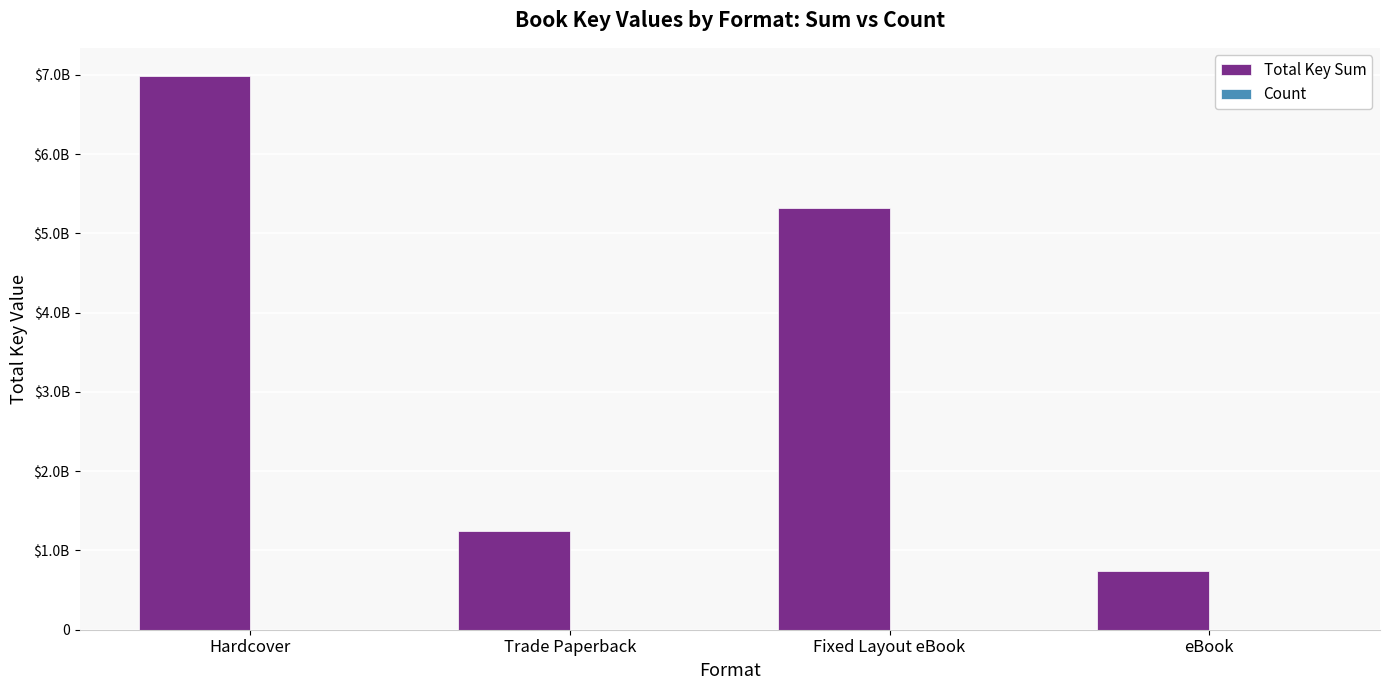

Reading left to right, list all the values displayed in this chart.

Total Key Sum: Hardcover=6990379872	Trade Paperback=1239395150	Fixed Layout eBook=5319705797	eBook=740624758
Count: Hardcover=17	Trade Paperback=7	Fixed Layout eBook=8	eBook=4